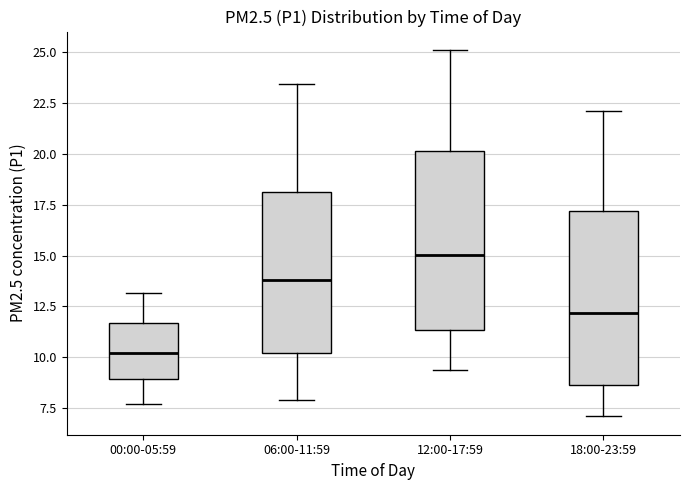

Reading left to right, read every box against the y-axis: the position of its median line, the range the box covers, and the ends of its whiskers. The values are not printed on the chart, so give them approximately, as read against the axis.

00:00-05:59: median 10.0, box 9.0 to 11.5, whiskers 7.5 to 13.0
06:00-11:59: median 14.0, box 10.0 to 18.0, whiskers 8.0 to 23.5
12:00-17:59: median 15.0, box 11.5 to 20.0, whiskers 9.5 to 25.0
18:00-23:59: median 12.0, box 8.5 to 17.0, whiskers 7.0 to 22.0